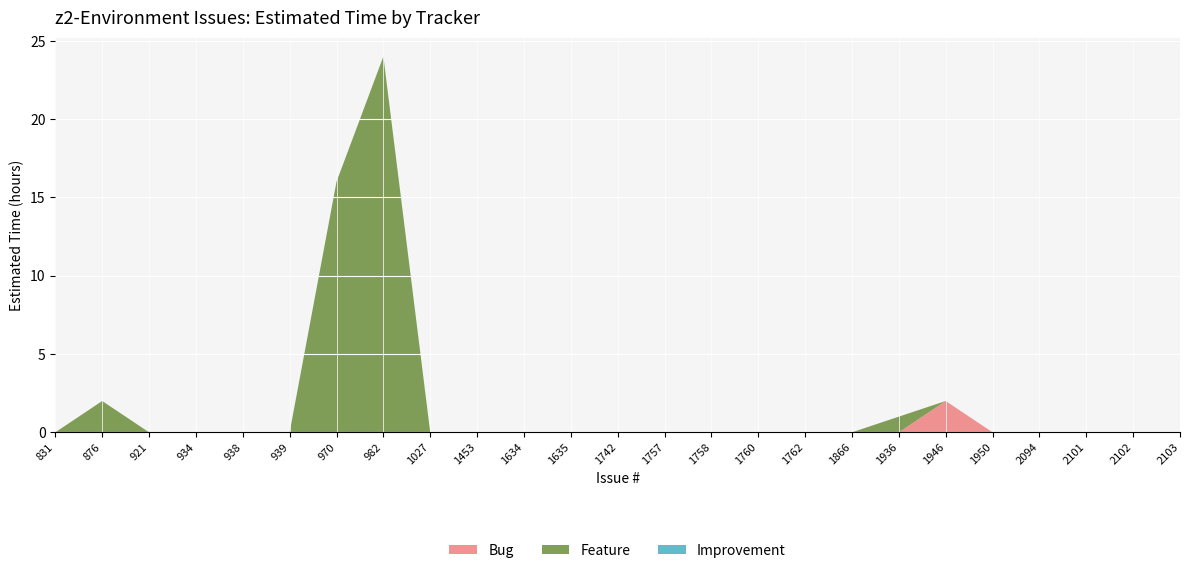

The Bug series shows 0 at 1635. True or false?

True